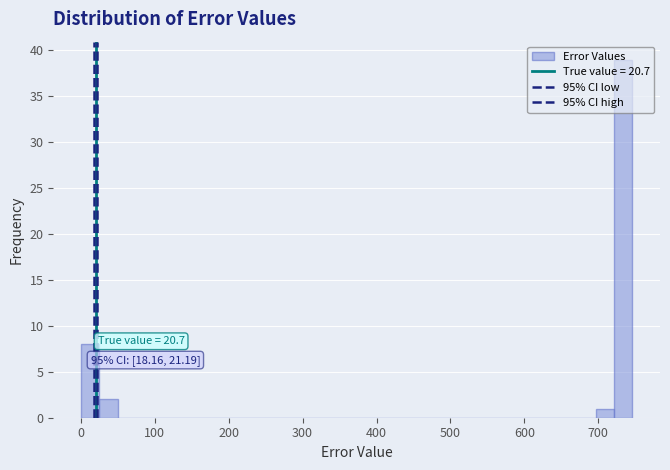

Read against the x-axis, roughly where is the centre of the tallest bar?

730